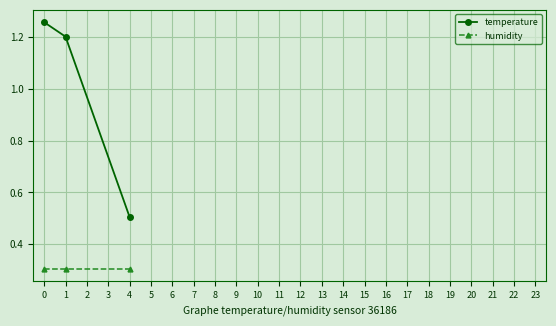

What is the value of the humidity point at the 3rd from the left?

0.3